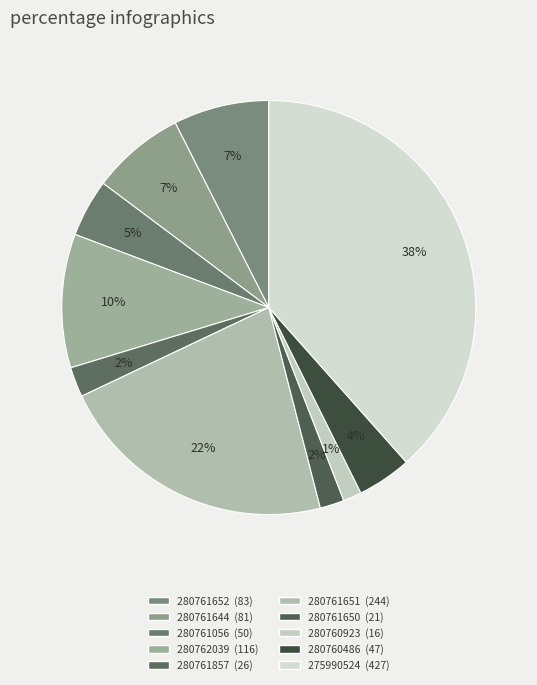

Is there any slice that represents more than half of the pie?

No